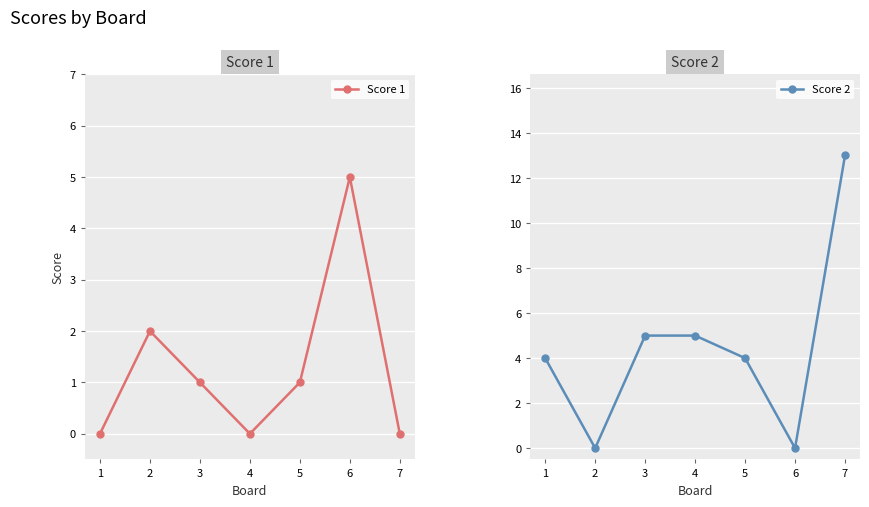

What is the average value of the Score 2 series?

4